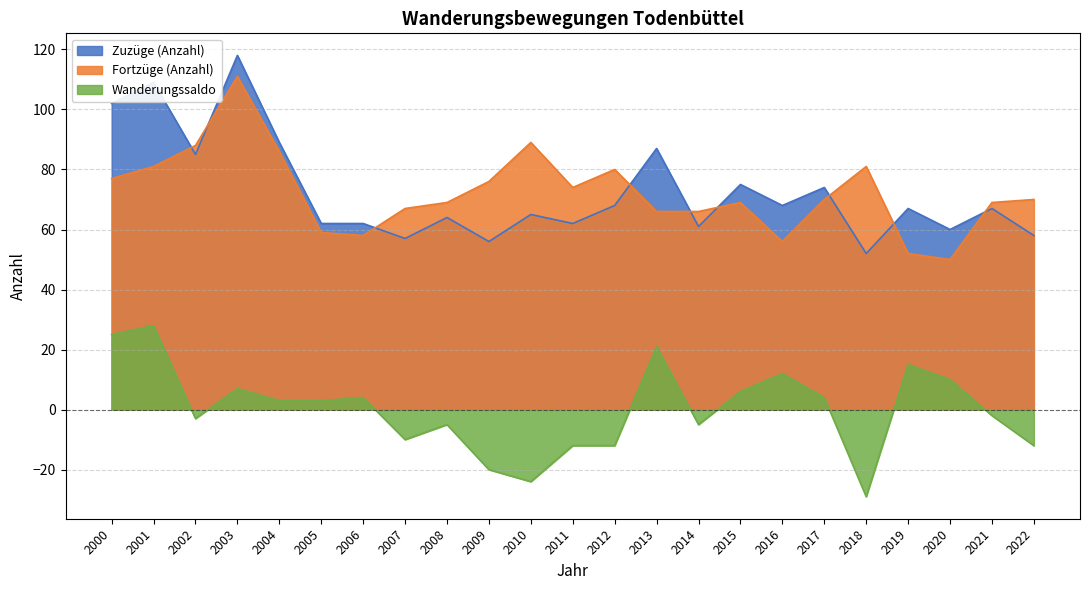

Where is the first local maximum for Zuzüge (Anzahl)?

2001